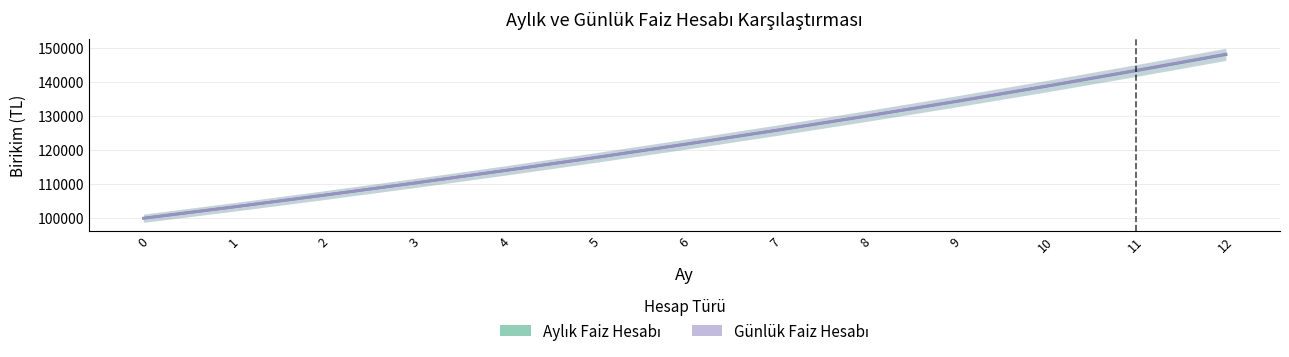

Rank the series by their maximum value, from lowest to highest.

Aylık Faiz Hesabı, Günlük Faiz Hesabı